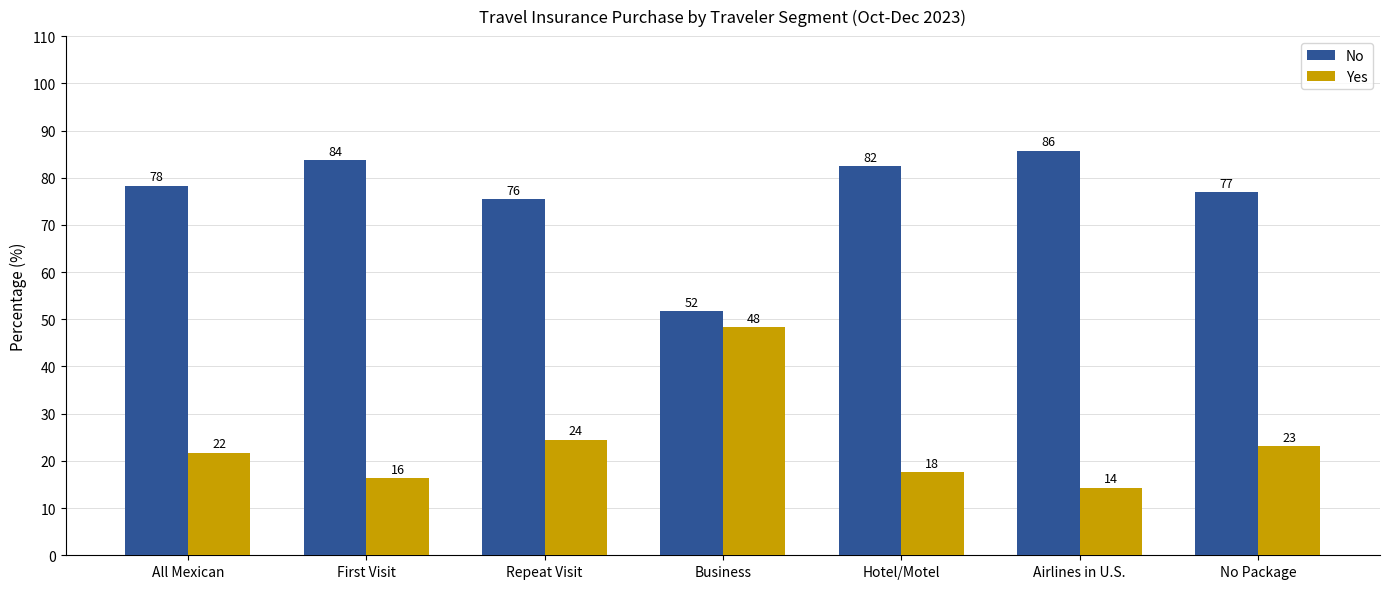

What position from the left is No Package?

7